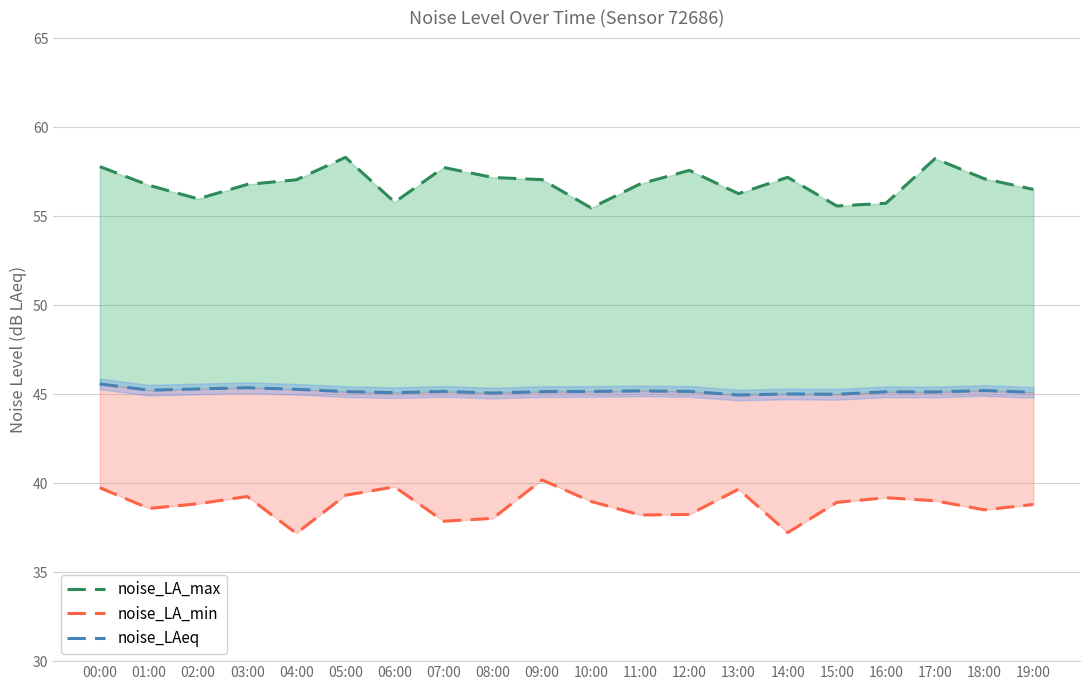

What is the approximate value of noise_LA_min at 12:00?

38.2